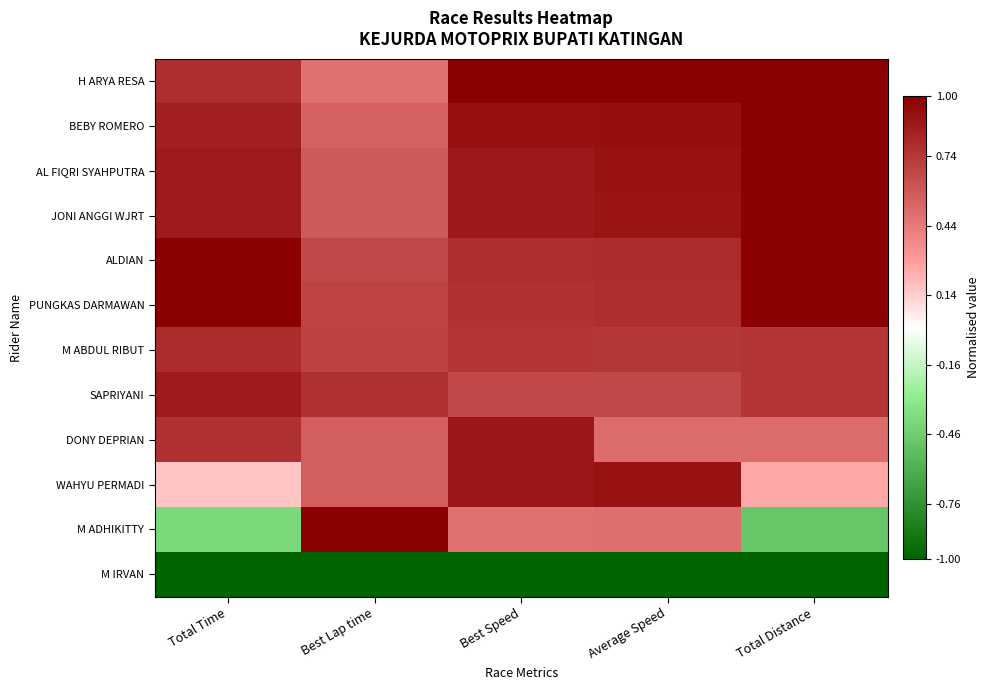

Between Best Lap time and Total Time, which is larger?

Total Time